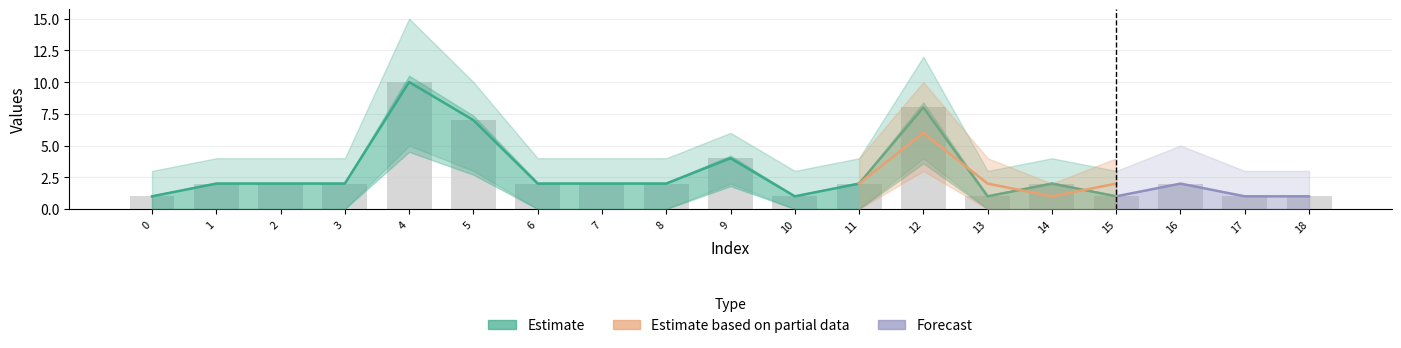

How many values are between 1 and 2?

15